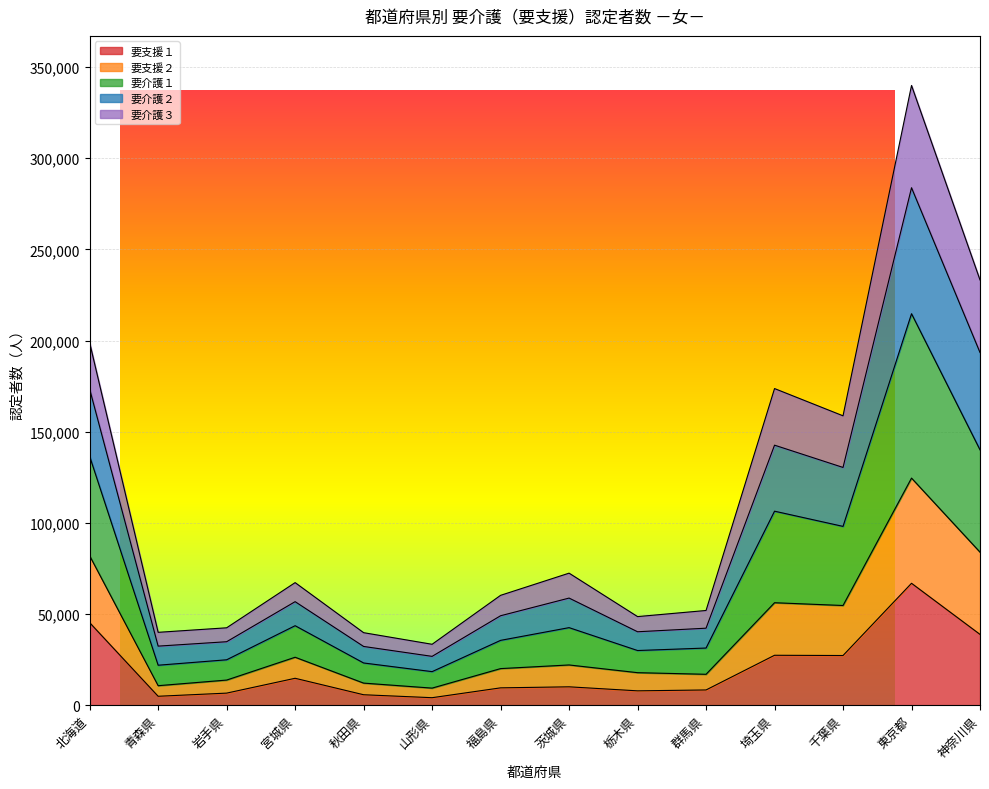

What position from the left is 宮城県?

4